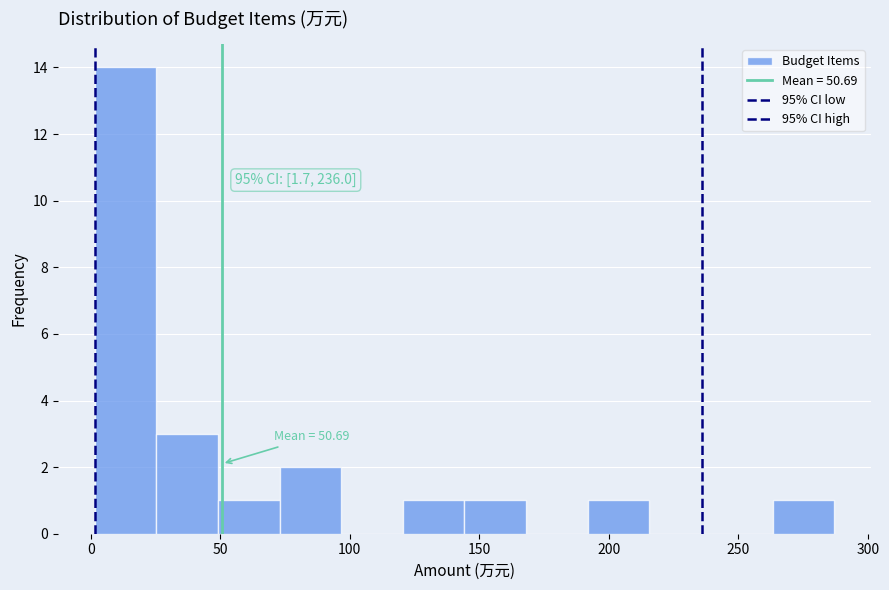

Which range on the x-axis has the tallest bar?

0 to 25